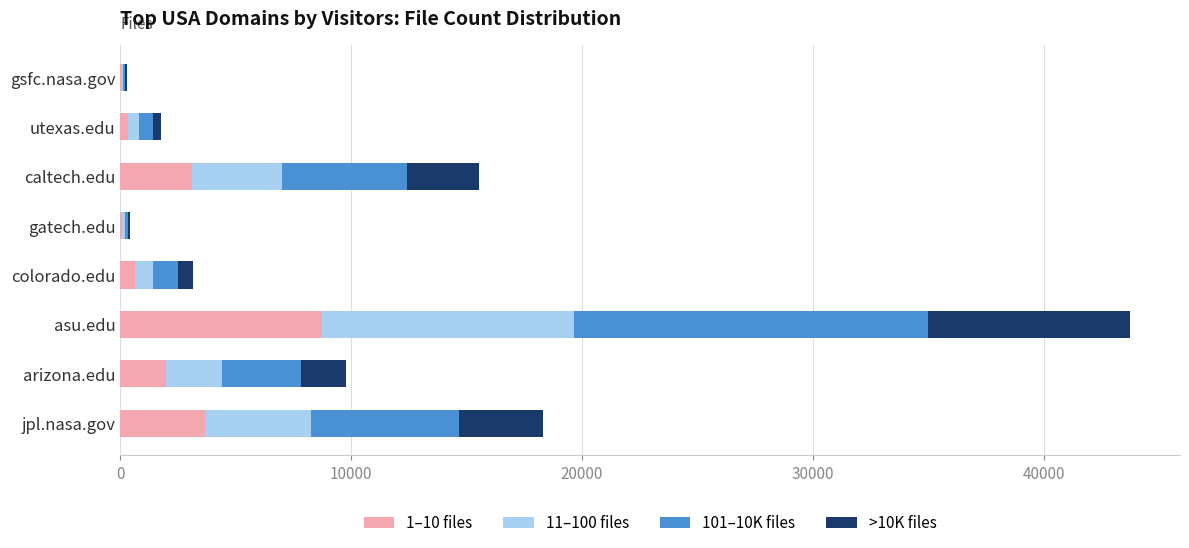

What is the total value across all series at asu.edu?

43714